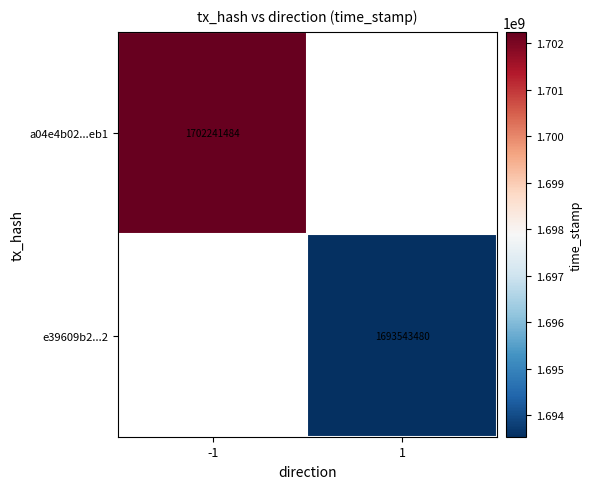

The e39609b2...2 series shows 1693543480 at 1. True or false?

True